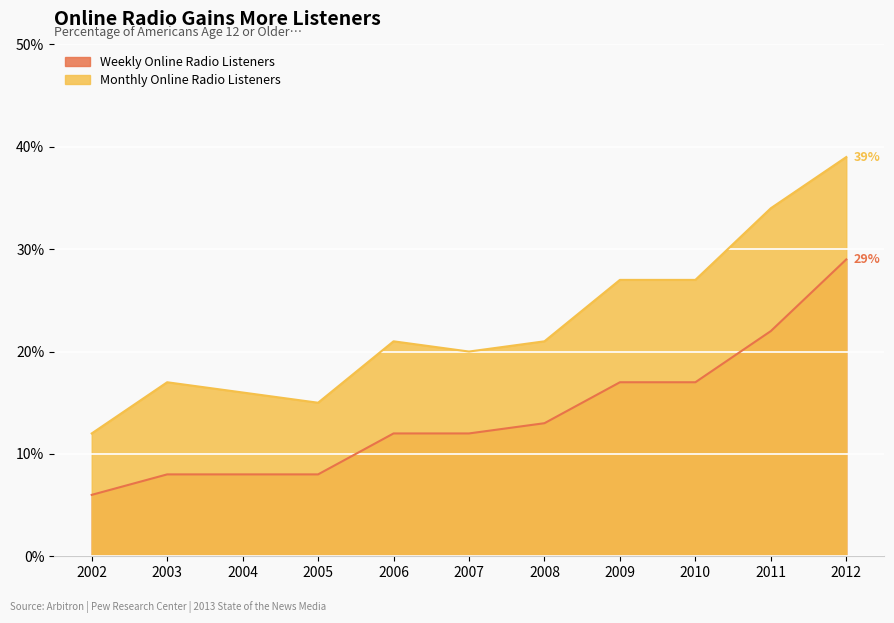

What is the difference between the maximum and minimum values in the Weekly Online Radio Listeners series?

23